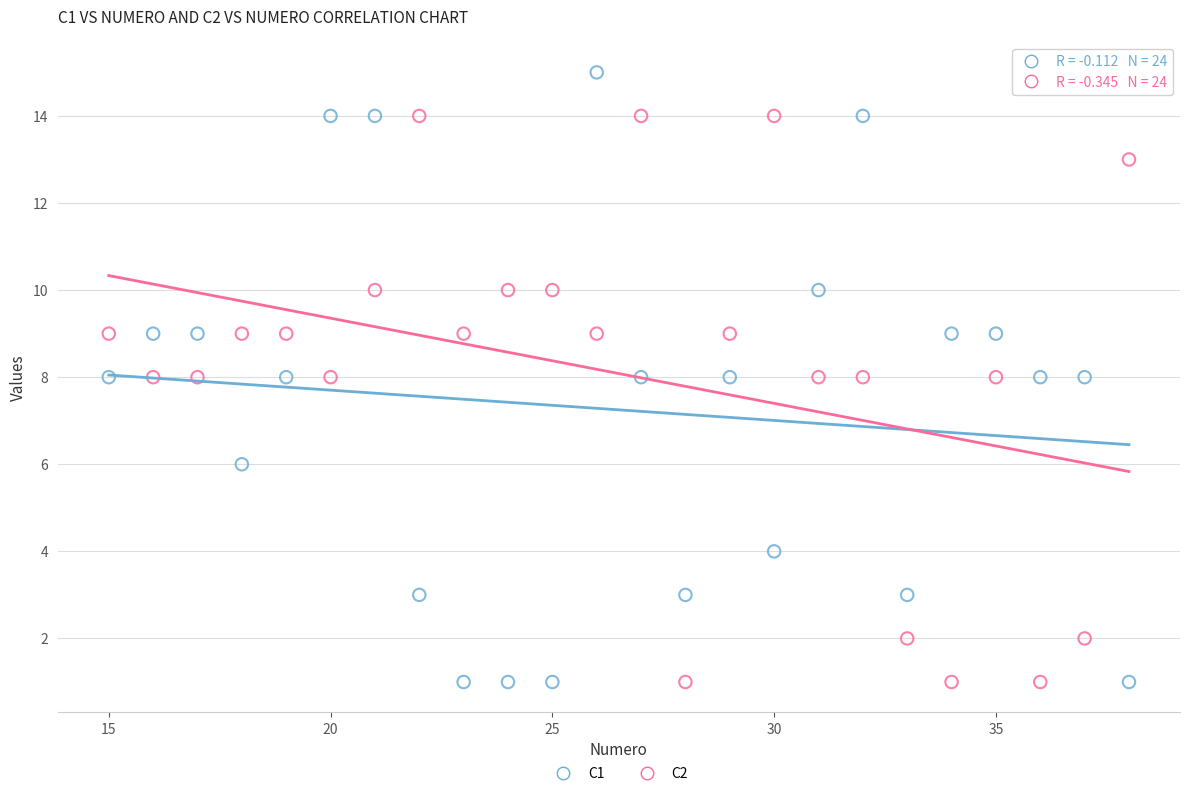

What is the X range (max minus min) for the scatter plot?

23